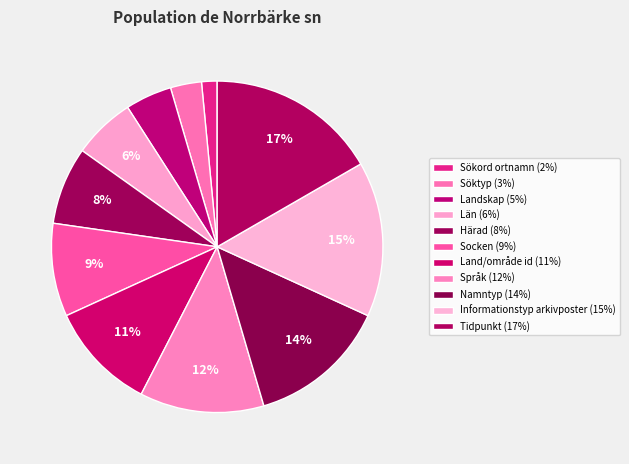

Count the number of slices in the pie.

11